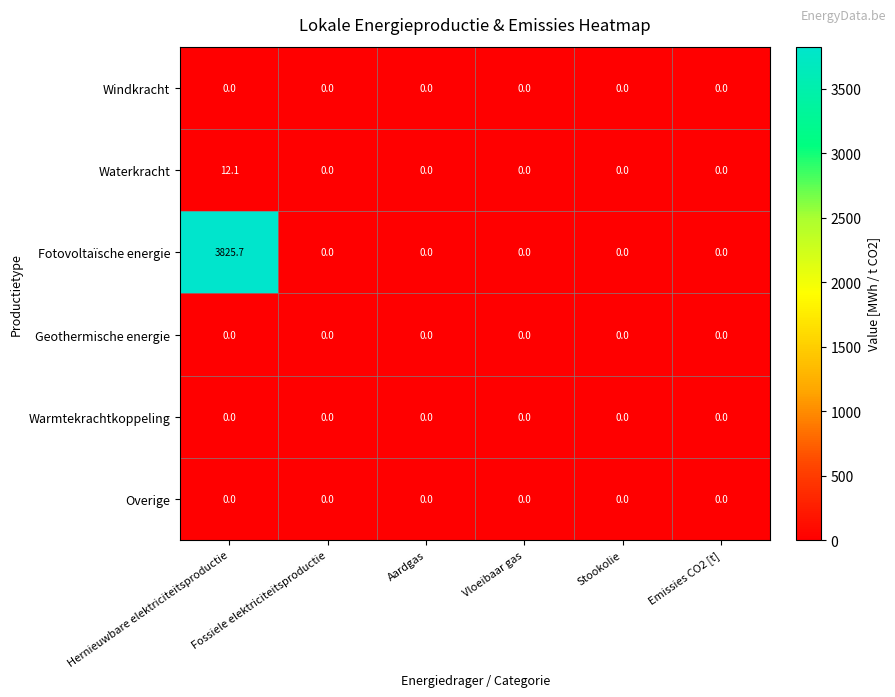

The value of Waterkracht at Emissies CO2 [t] is 0.0. True or false?

True